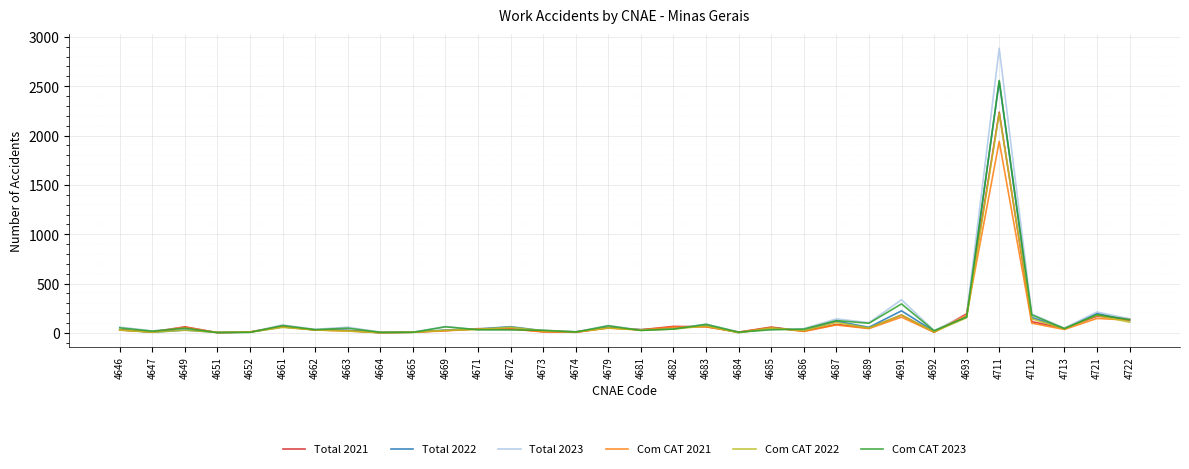

True or false: Total 2023 has a value of 27 at 4673.

True